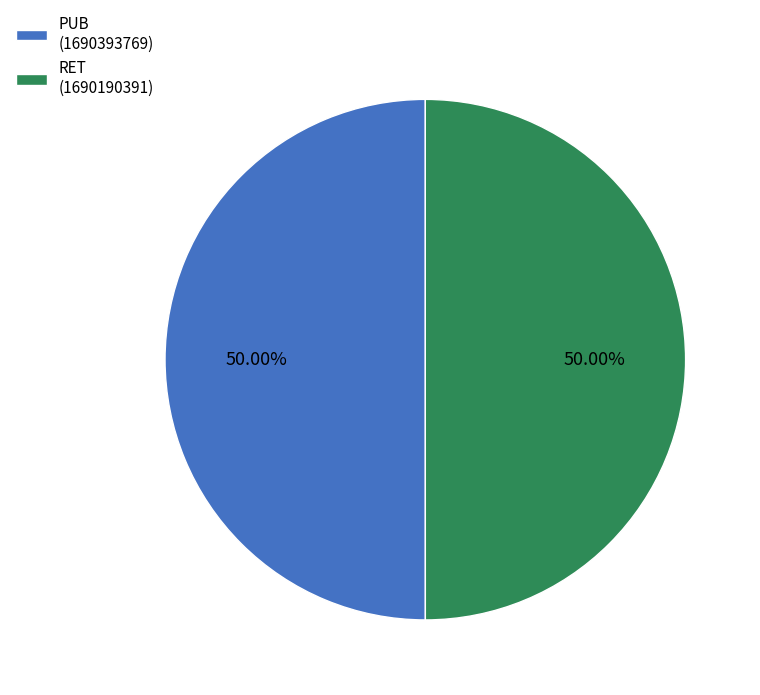

What is the ratio of the value at RET (1690190391) to the value at PUB (1690393769)?

1.0